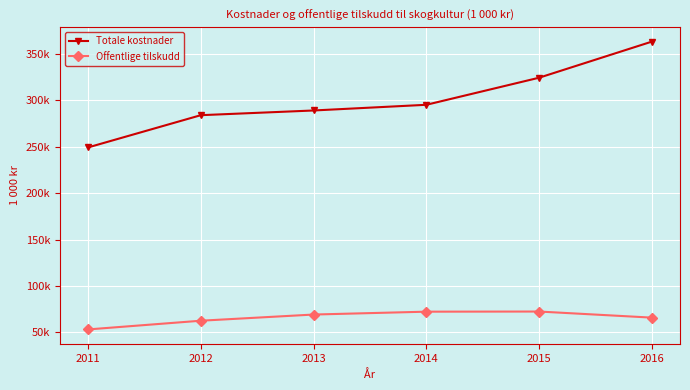

What is the sum of all Totale kostnader values?

1805819